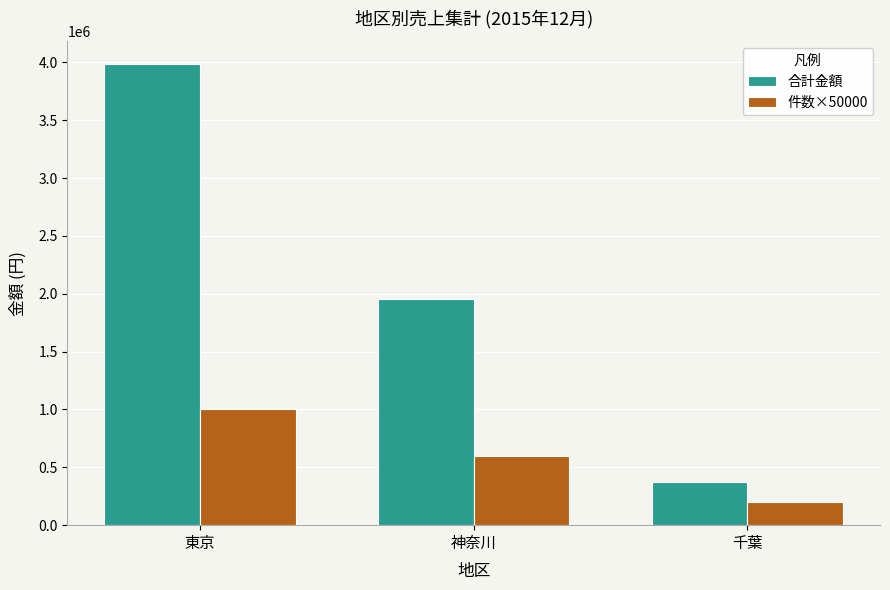

Which series has the largest total across all categories?

合計金額